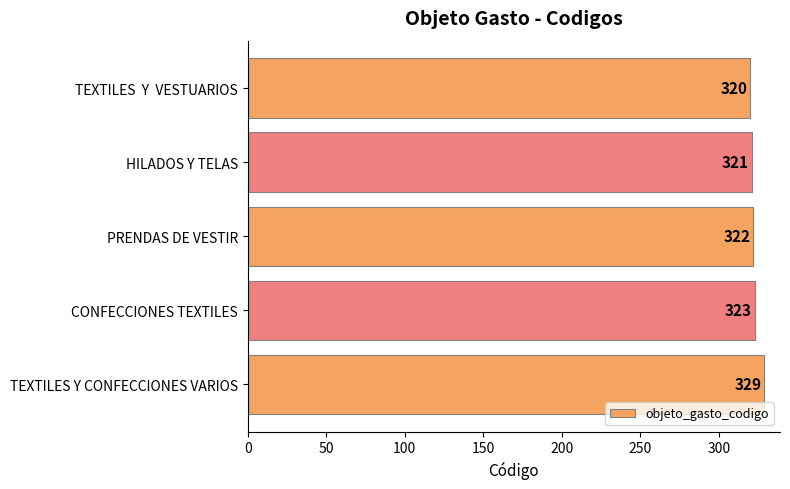

List the labels in order of value, smallest first.

TEXTILES  Y  VESTUARIOS, HILADOS Y TELAS, PRENDAS DE VESTIR, CONFECCIONES TEXTILES, TEXTILES Y CONFECCIONES VARIOS